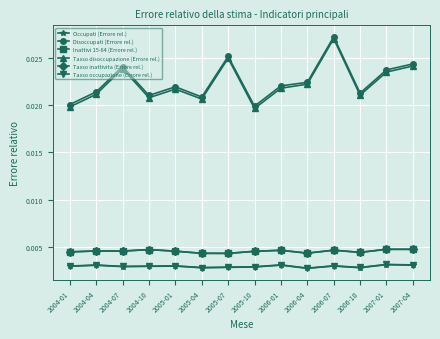

Reading left to right, transcribe all the data shown in this chart.

Occupati (Errore rel.): 2004-01=0.0	2004-04=0.0	2004-07=0.0	2004-10=0.0	2005-01=0.0	2005-04=0.0	2005-07=0.0	2005-10=0.0	2006-01=0.0	2006-04=0.0	2006-07=0.0	2006-10=0.0	2007-01=0.0	2007-04=0.0
Disoccupati (Errore rel.): 2004-01=0.0	2004-04=0.0	2004-07=0.0	2004-10=0.0	2005-01=0.0	2005-04=0.0	2005-07=0.0	2005-10=0.0	2006-01=0.0	2006-04=0.0	2006-07=0.0	2006-10=0.0	2007-01=0.0	2007-04=0.0
Inattivi 15-64 (Errore rel.): 2004-01=0.0	2004-04=0.0	2004-07=0.0	2004-10=0.0	2005-01=0.0	2005-04=0.0	2005-07=0.0	2005-10=0.0	2006-01=0.0	2006-04=0.0	2006-07=0.0	2006-10=0.0	2007-01=0.0	2007-04=0.0
Tasso disoccupazione (Errore rel.): 2004-01=0.0	2004-04=0.0	2004-07=0.0	2004-10=0.0	2005-01=0.0	2005-04=0.0	2005-07=0.0	2005-10=0.0	2006-01=0.0	2006-04=0.0	2006-07=0.0	2006-10=0.0	2007-01=0.0	2007-04=0.0
Tasso inattivita (Errore rel.): 2004-01=0.0	2004-04=0.0	2004-07=0.0	2004-10=0.0	2005-01=0.0	2005-04=0.0	2005-07=0.0	2005-10=0.0	2006-01=0.0	2006-04=0.0	2006-07=0.0	2006-10=0.0	2007-01=0.0	2007-04=0.0
Tasso occupazione (Errore rel.): 2004-01=0.0	2004-04=0.0	2004-07=0.0	2004-10=0.0	2005-01=0.0	2005-04=0.0	2005-07=0.0	2005-10=0.0	2006-01=0.0	2006-04=0.0	2006-07=0.0	2006-10=0.0	2007-01=0.0	2007-04=0.0